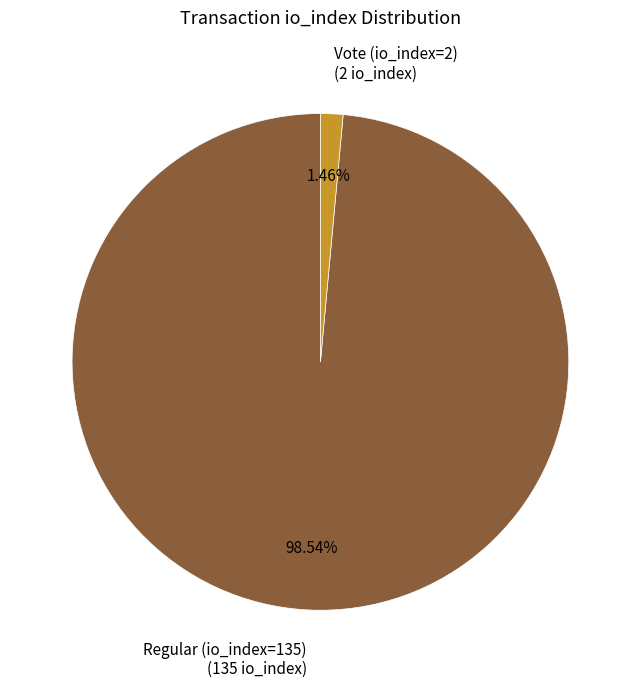

Count the number of slices in the pie.

2